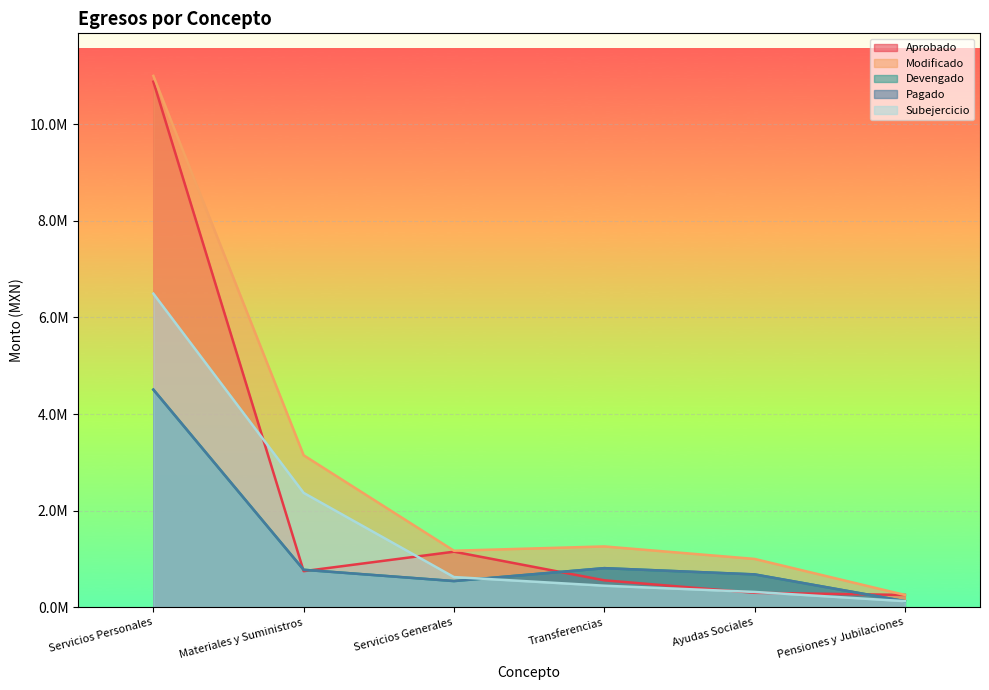

What is the difference between the second highest and second lowest values in the Pagado series?

267089.0